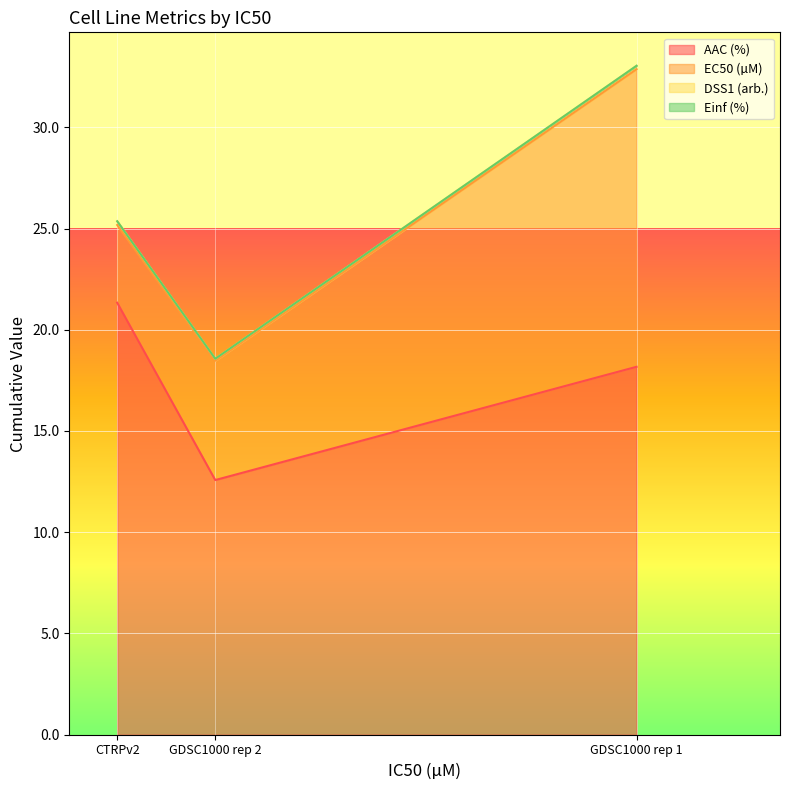

What value does the AAC (%) series have at GDSC1000 rep 2?

12.6